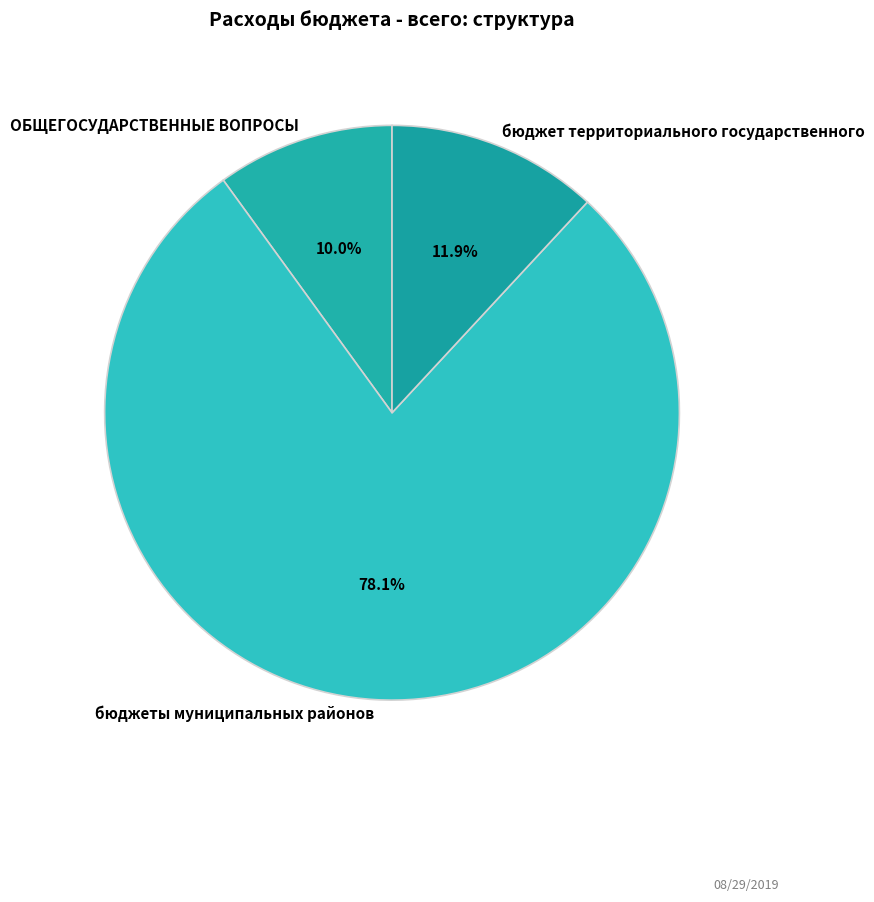

How many slices are in this pie chart?

3